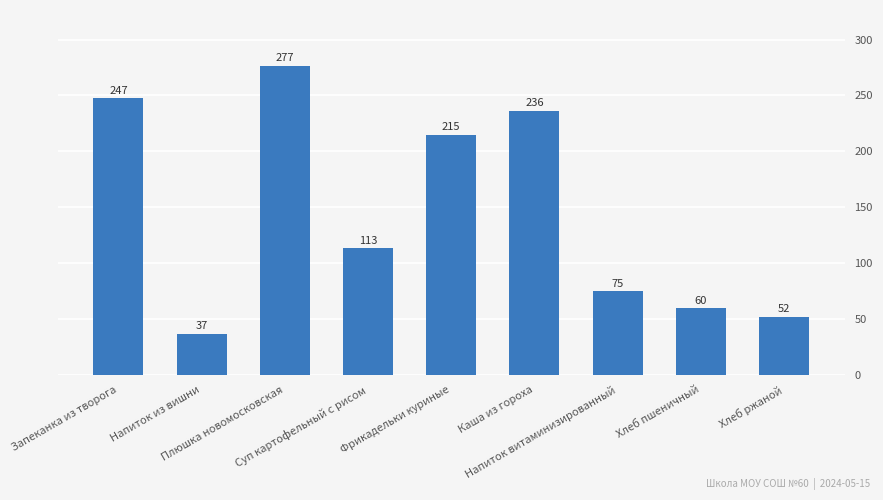

The chart shows a value of 450.9 at Плюшка новомосковская. True or false?

False